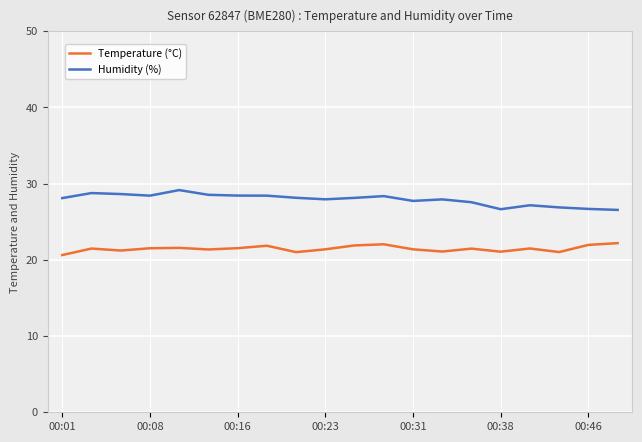

What is the lowest value of the Temperature (°C) series?

20.6